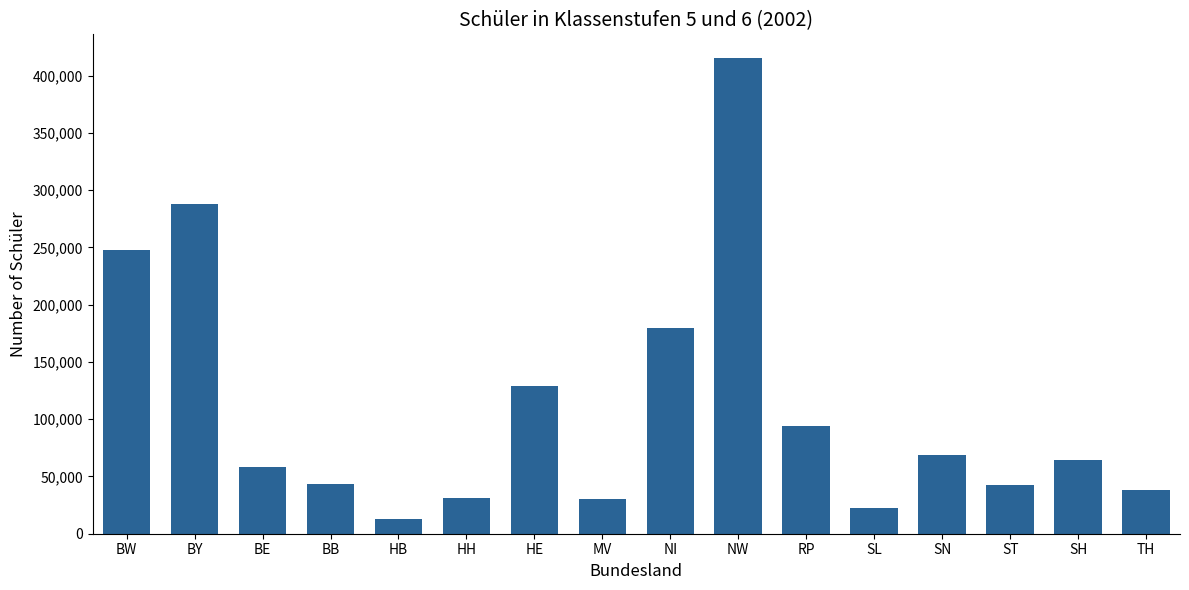

The value at RP is 131035. True or false?

False